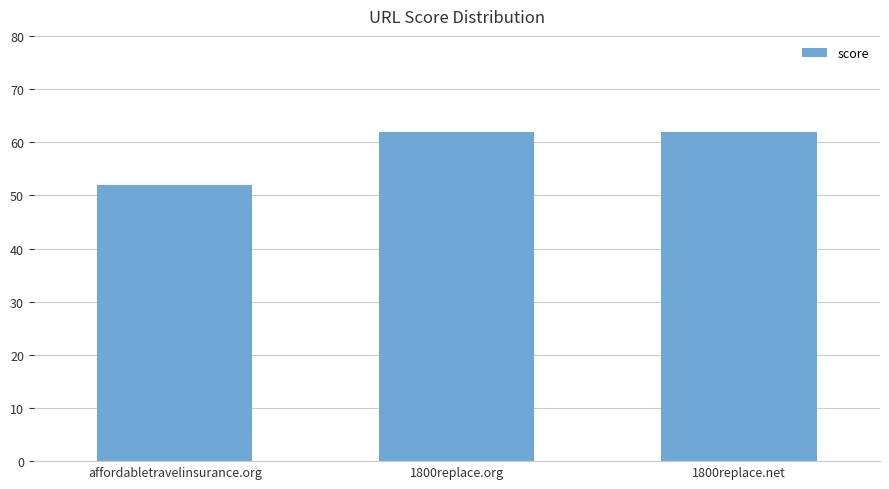

What is the change in value from affordabletravelinsurance.org to 1800replace.net?

+10